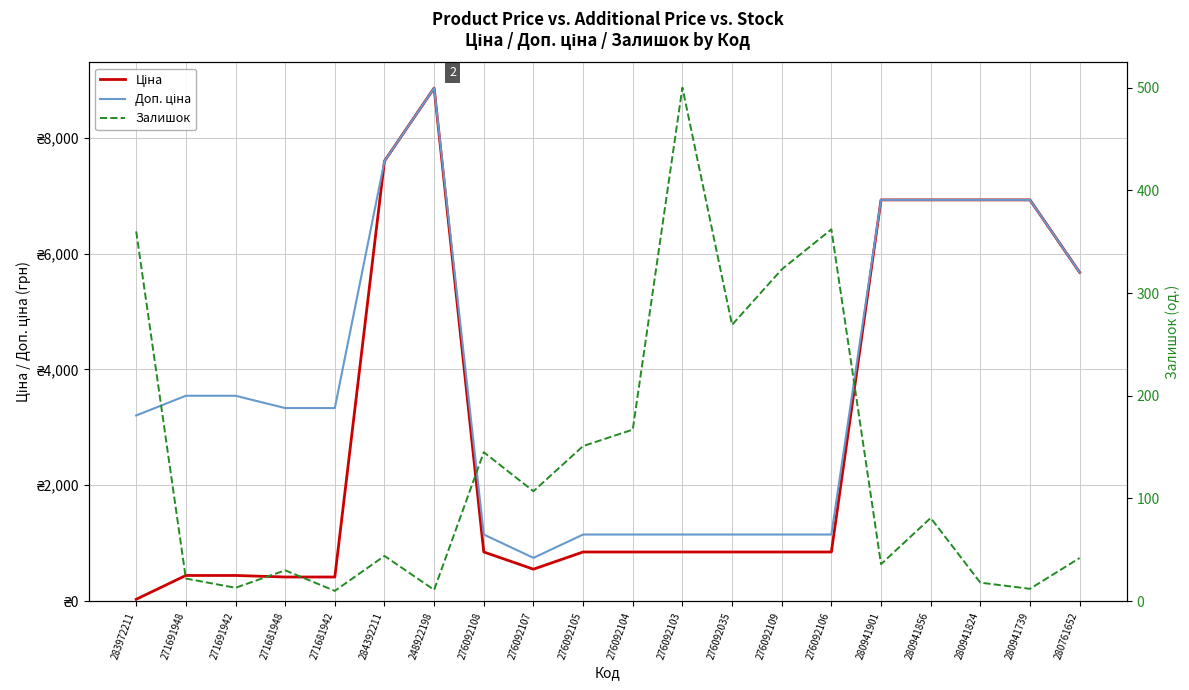

Reading left to right, transcribe all the data shown in this chart.

Ціна: 283972211=32.0	271691948=443.1	271691942=443.1	271681948=416.6	271681942=416.6	284392211=7596.5	248922198=8856.7	276092108=848.4	276092107=551.5	276092105=848.4	276092104=848.4	276092103=848.4	276092035=848.4	276092109=848.4	276092106=848.4	280941901=6925.7	280941856=6925.7	280941824=6925.7	280941739=6925.7	280761652=5673.8
Доп. ціна: 283972211=3205.0	271691948=3545.0	271691942=3545.0	271681948=3332.5	271681942=3332.5	284392211=7596.5	248922198=8856.7	276092108=1149.7	276092107=747.0	276092105=1149.7	276092104=1149.7	276092103=1149.7	276092035=1149.7	276092109=1149.7	276092106=1149.7	280941901=6925.7	280941856=6925.7	280941824=6925.7	280941739=6925.7	280761652=5673.8
Залишок: 283972211=360.0	271691948=22.0	271691942=13.0	271681948=30.0	271681942=10.0	284392211=44.0	248922198=11.0	276092108=145.0	276092107=107.0	276092105=151.0	276092104=167.0	276092103=500.0	276092035=269.0	276092109=323.0	276092106=362.0	280941901=36.0	280941856=81.0	280941824=18.0	280941739=12.0	280761652=42.0